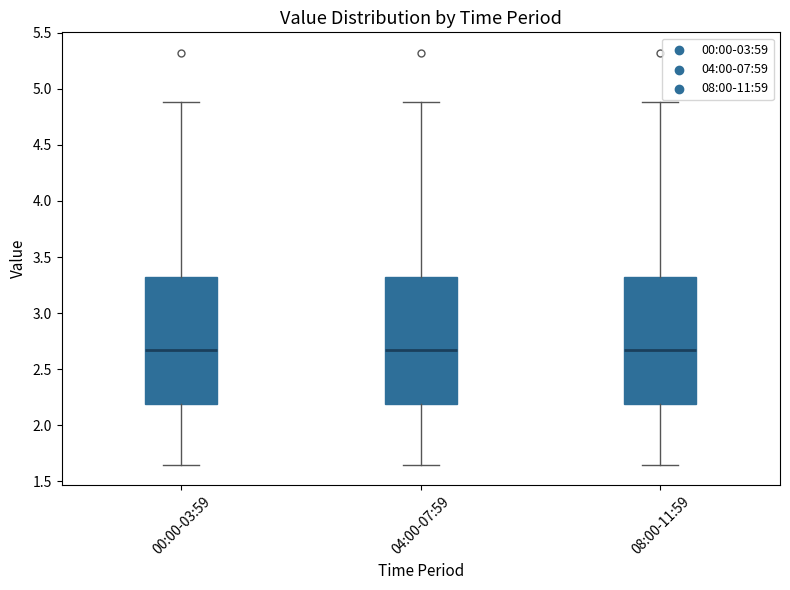

Reading left to right, read every box against the y-axis: the position of its median line, the range the box covers, and the ends of its whiskers. The values are not printed on the chart, so give them approximately, as read against the axis.

00:00-03:59: median 2.65, box 2.20 to 3.30, whiskers 1.65 to 4.90
04:00-07:59: median 2.65, box 2.20 to 3.30, whiskers 1.65 to 4.90
08:00-11:59: median 2.65, box 2.20 to 3.30, whiskers 1.65 to 4.90